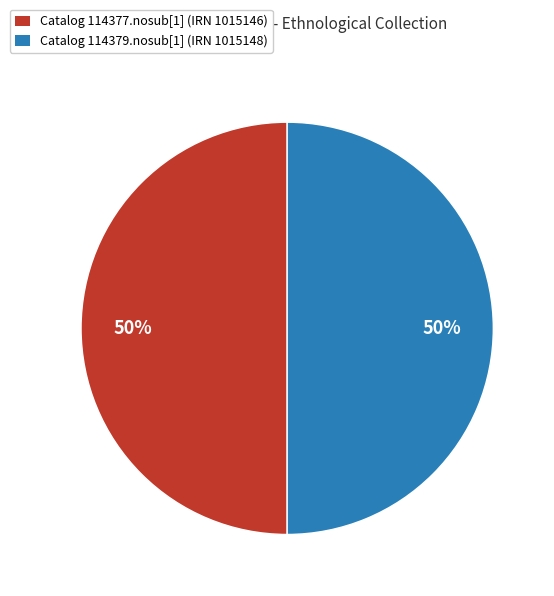

To the nearest percent, what is the average slice percentage?

50%